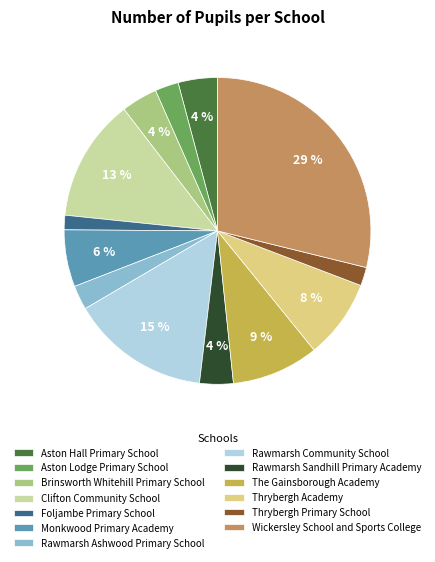

What percentage is the Clifton Community School slice, to the nearest percent?

13%